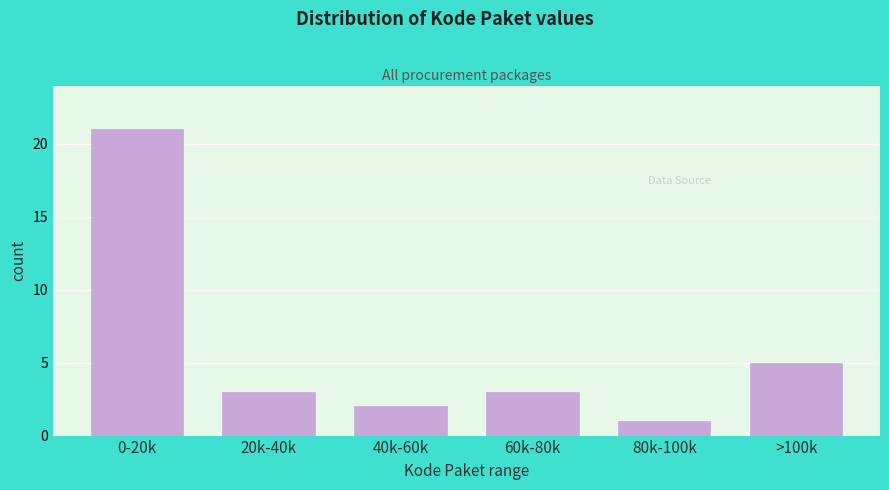

Reading left to right, list all the values displayed in this chart.

0-20k=21	20k-40k=3	40k-60k=2	60k-80k=3	80k-100k=1	>100k=5